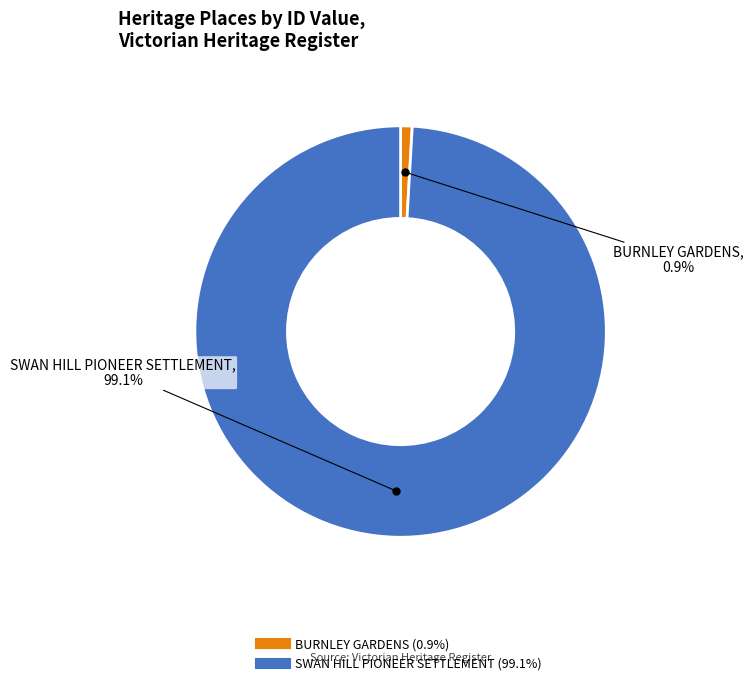

What is the largest slice in the pie chart?

SWAN HILL PIONEER SETTLEMENT